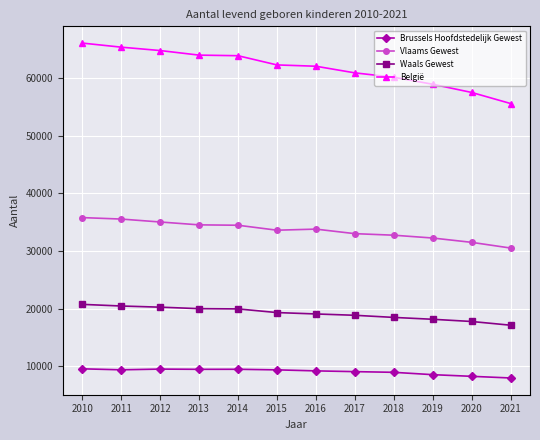

How many lines are shown in the chart?

4